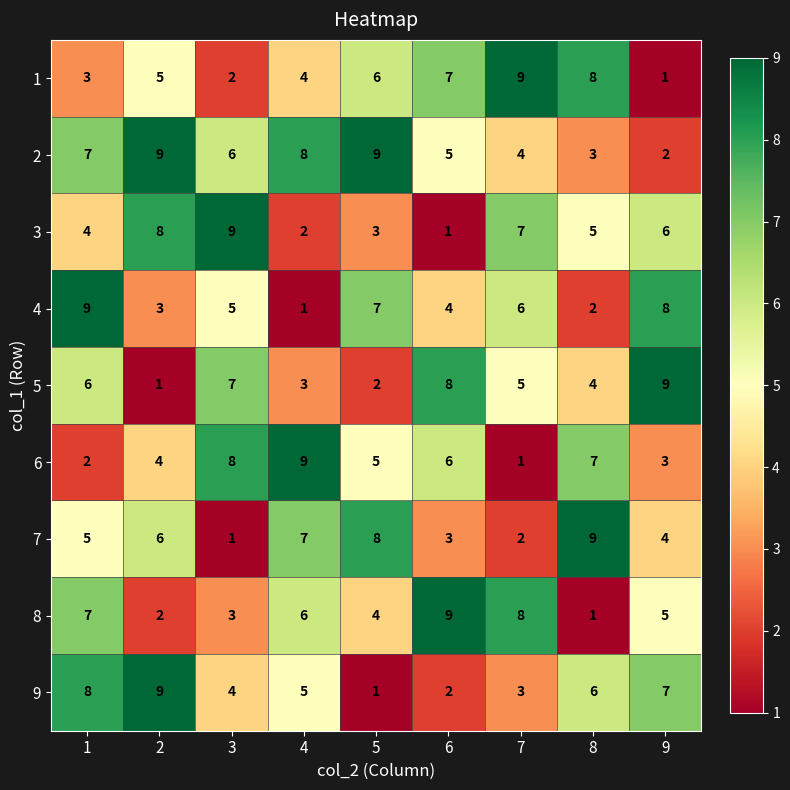

How many distinct data groups are displayed?

9